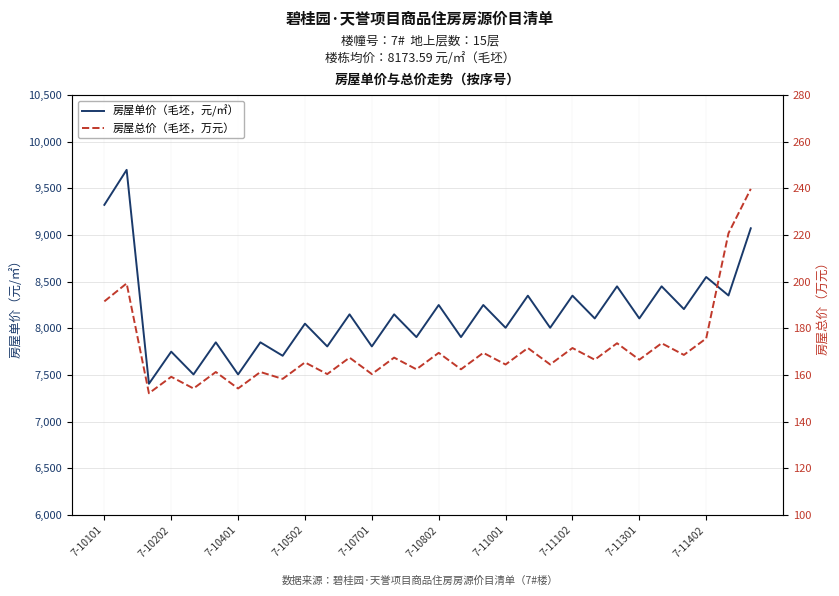

What are all the series names shown in the legend?

房屋单价（毛坯，元/㎡）, 房屋总价（毛坯，万元）